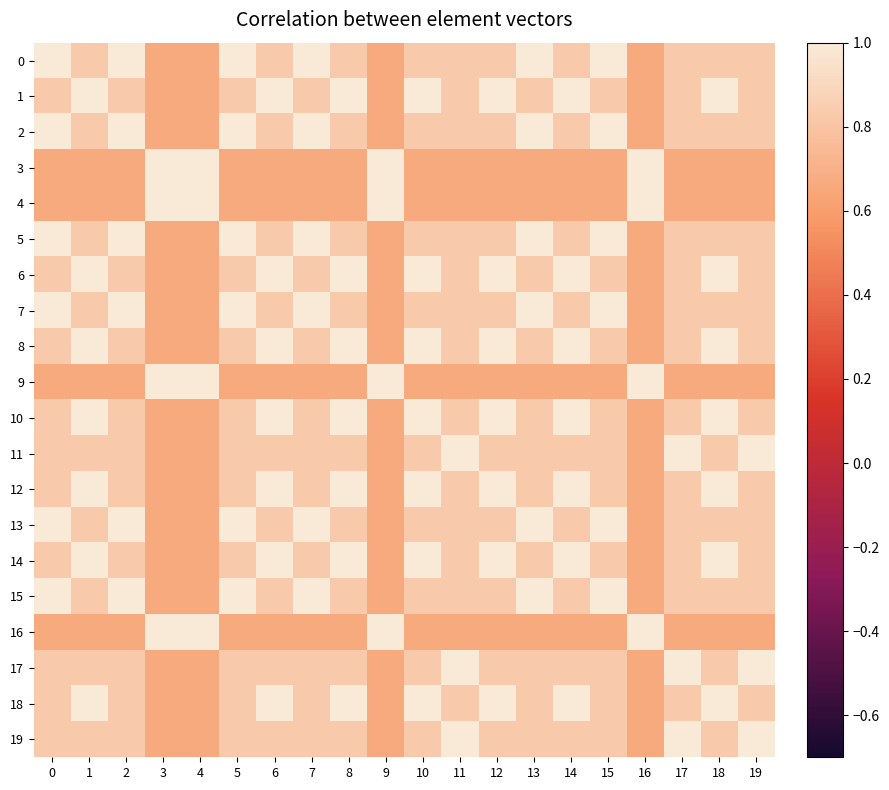

What is the minimum value shown in the chart?

0.7